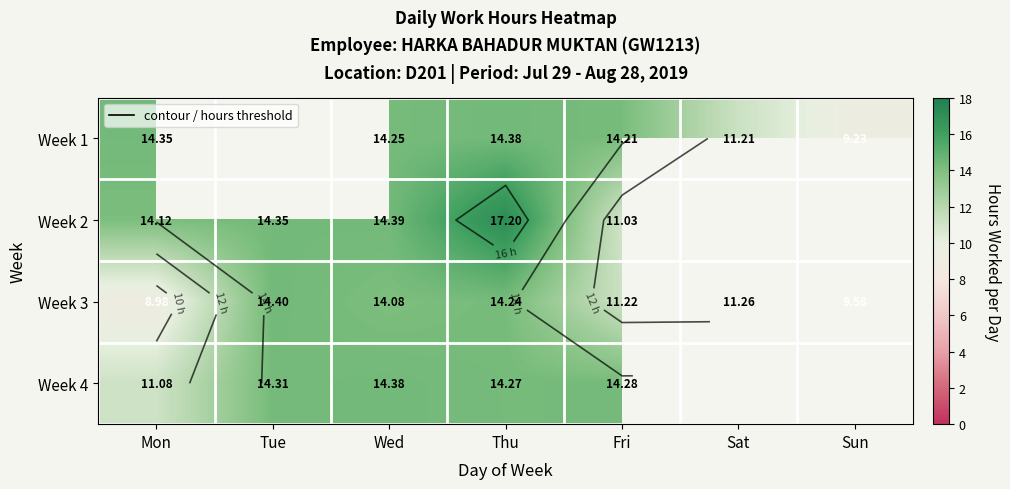

The Week 3 series shows 5.3 at Wed. True or false?

False